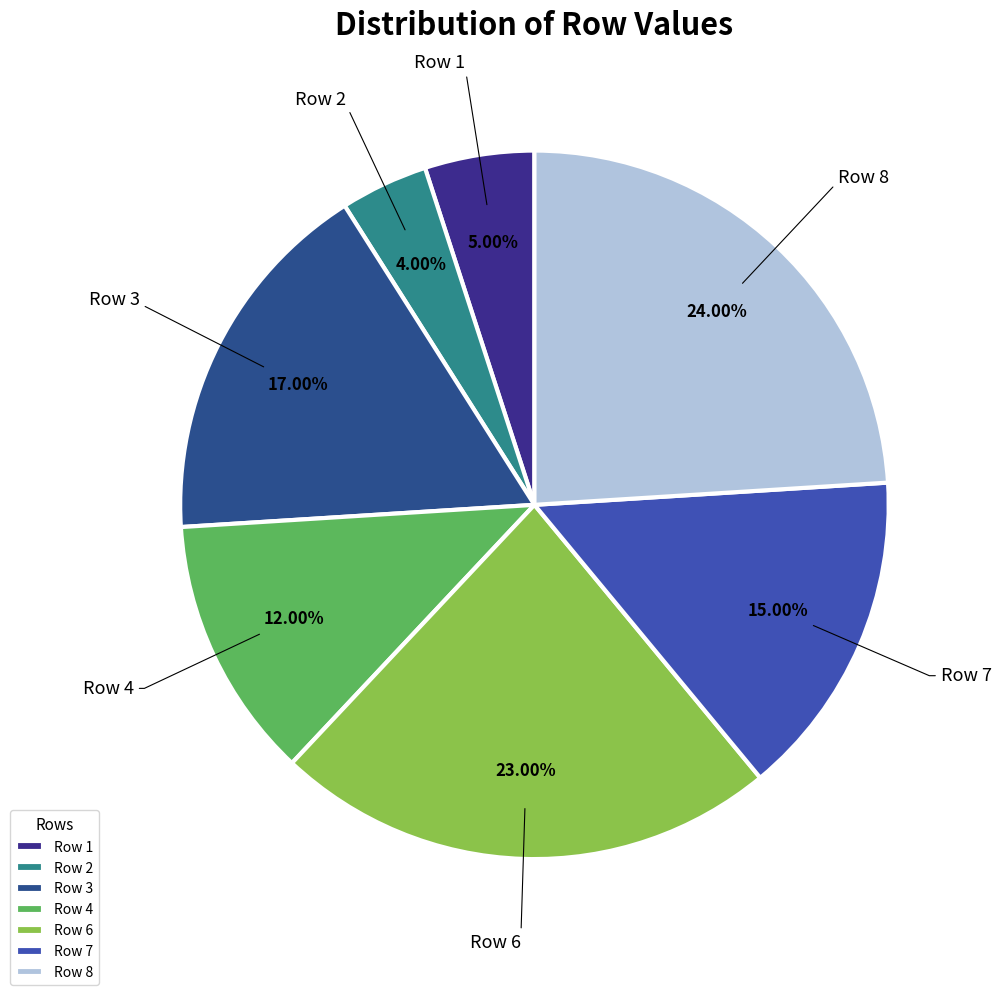

To the nearest percent, what is the difference between the largest and smallest slice percentages?

20%